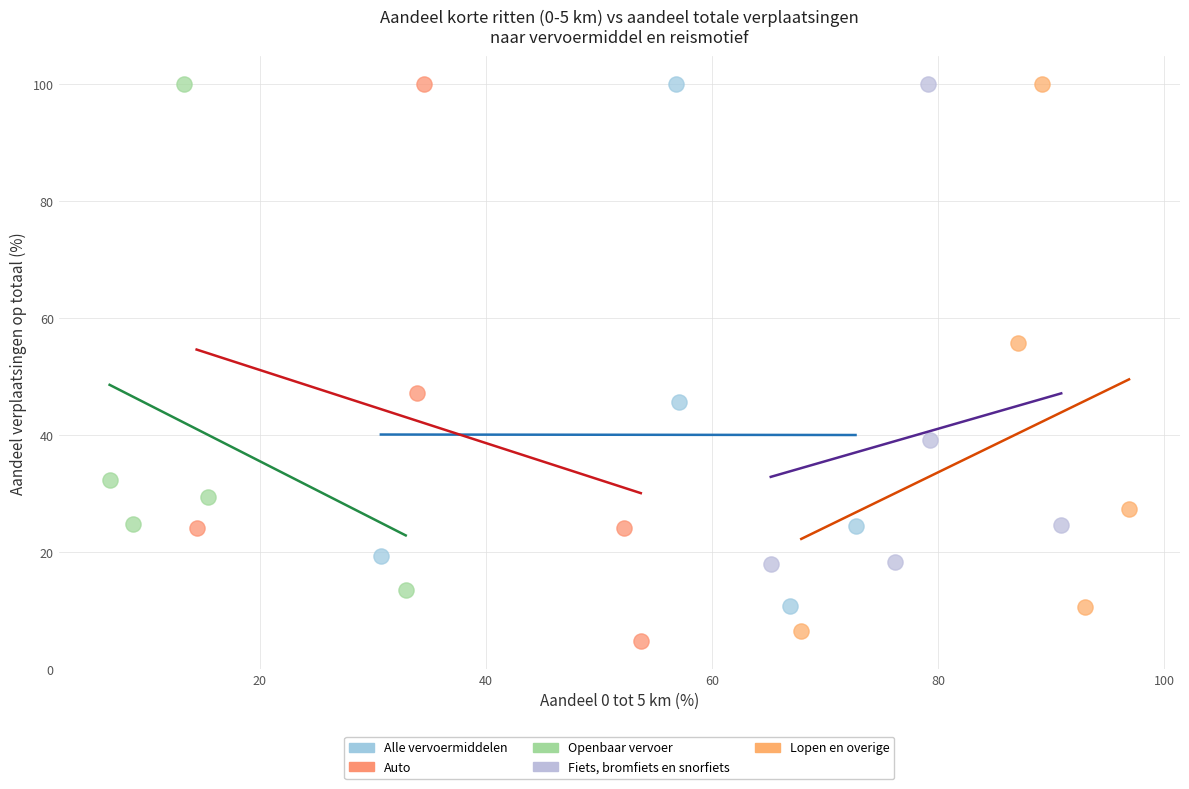

What are all the series names shown in the legend?

Alle vervoermiddelen, Auto, Openbaar vervoer, Fiets, bromfiets en snorfiets, Lopen en overige